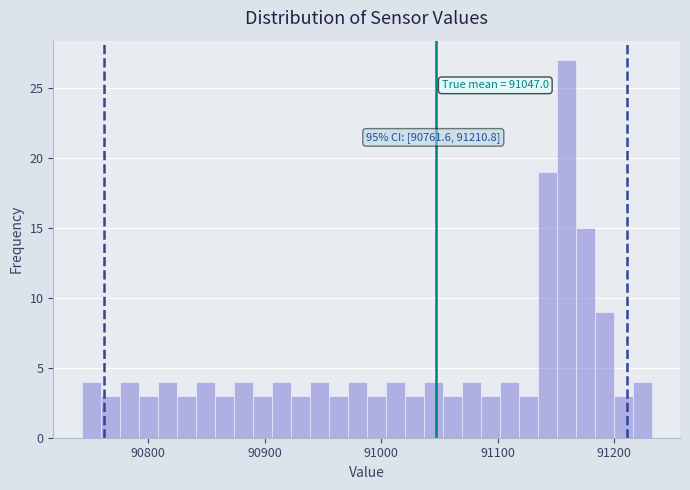

Around what value on the x-axis is the tallest bar? Give the approximate position of its centre, as read against the axis.

91160